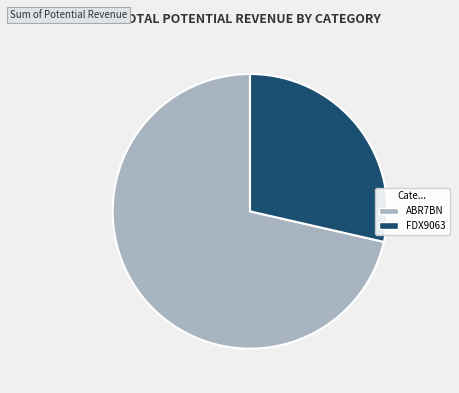

The FDX9063 slice represents 29% of the pie. True or false?

True